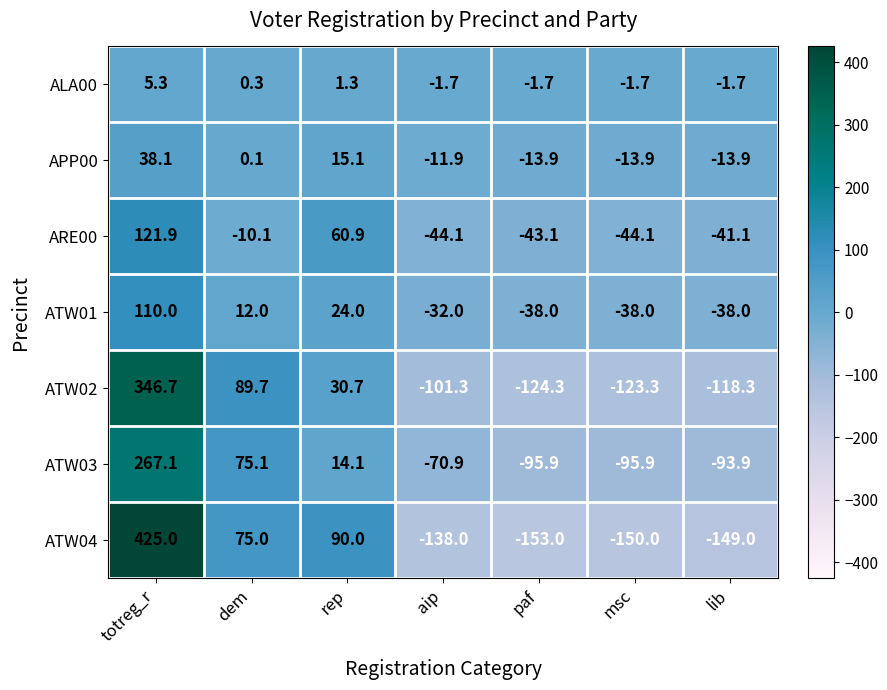

What is the difference between the highest and lowest values at lib?

147.3